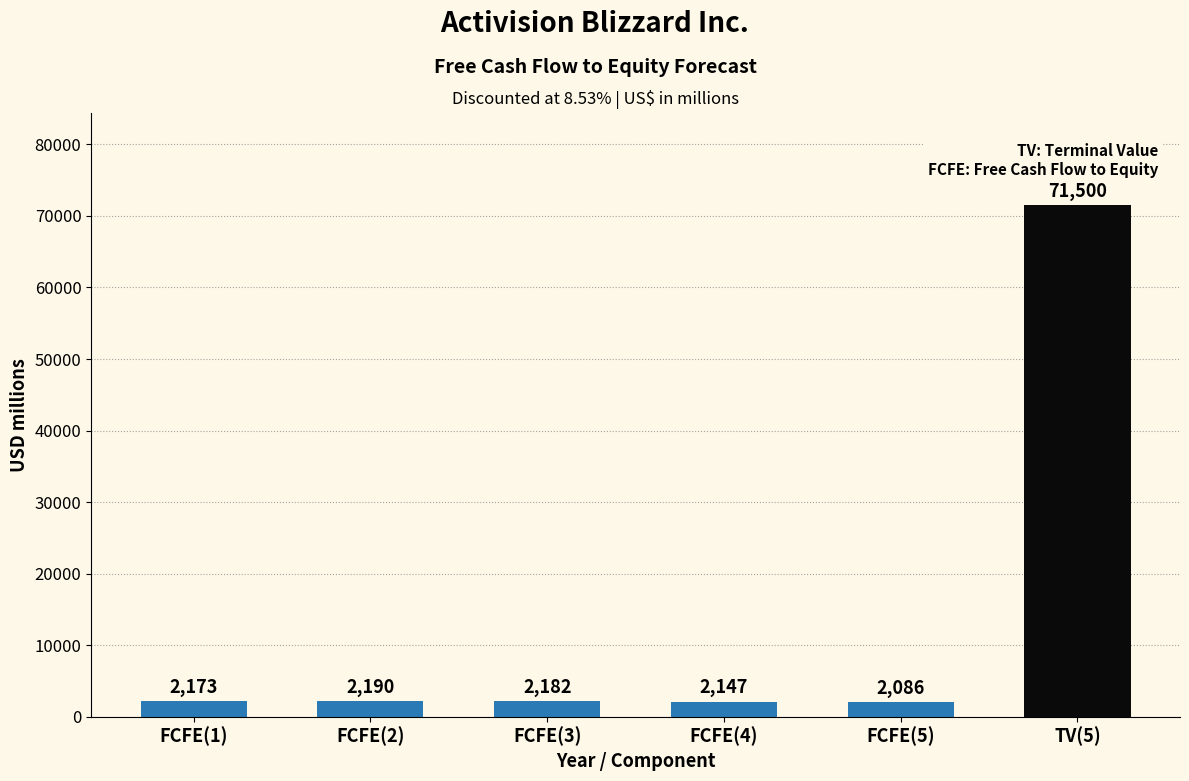

What value does the data have at FCFE(3), to the nearest 50?

2200